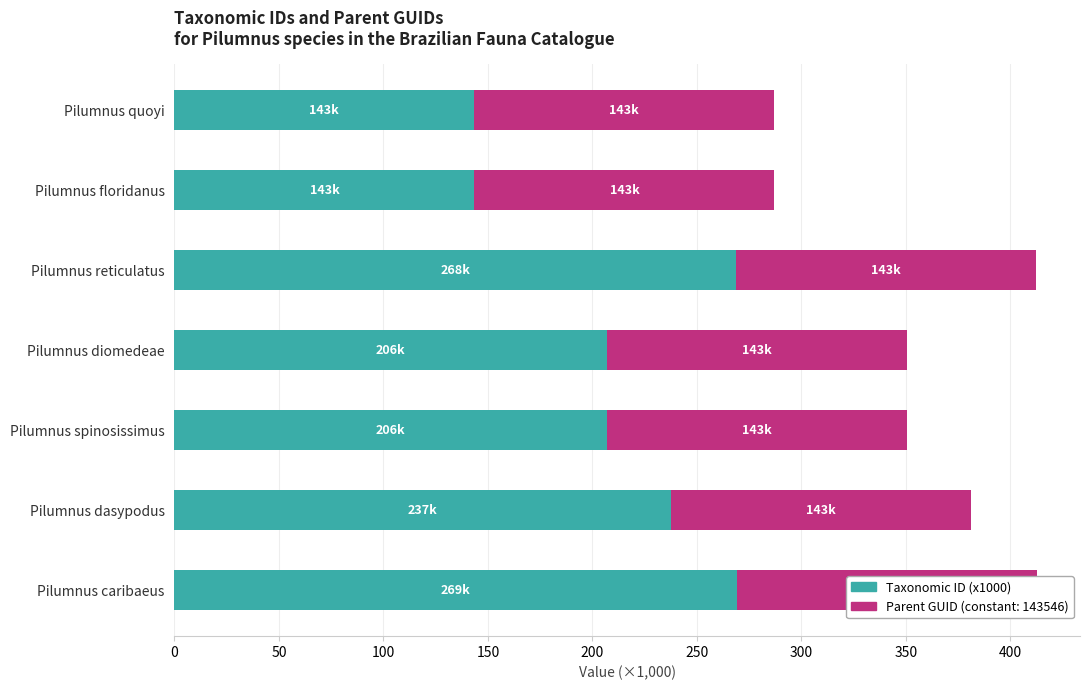

What is the value of the 6th bar from the left?

237.6